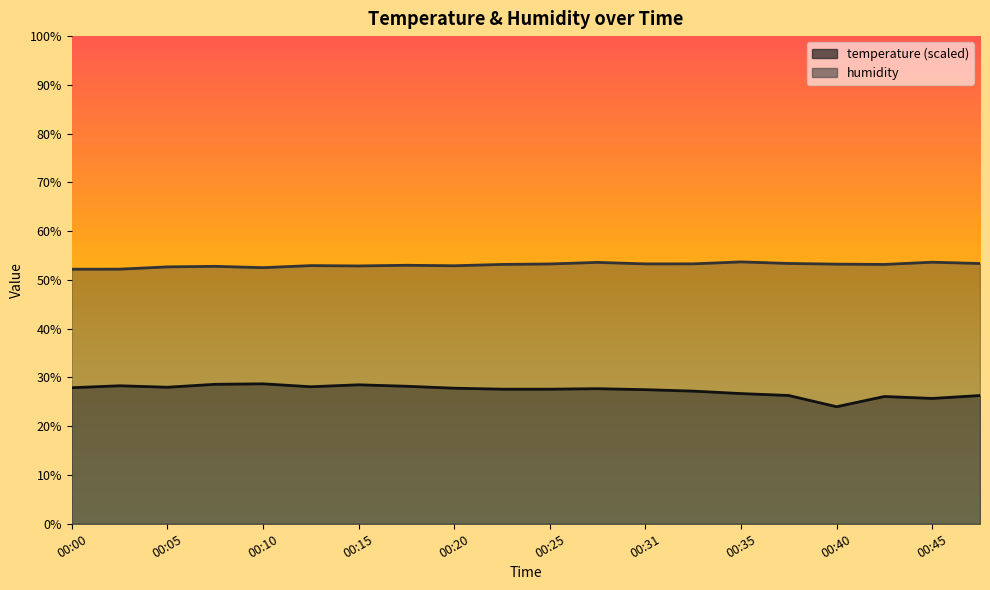

True or false: humidity and temperature cross at least once.

False